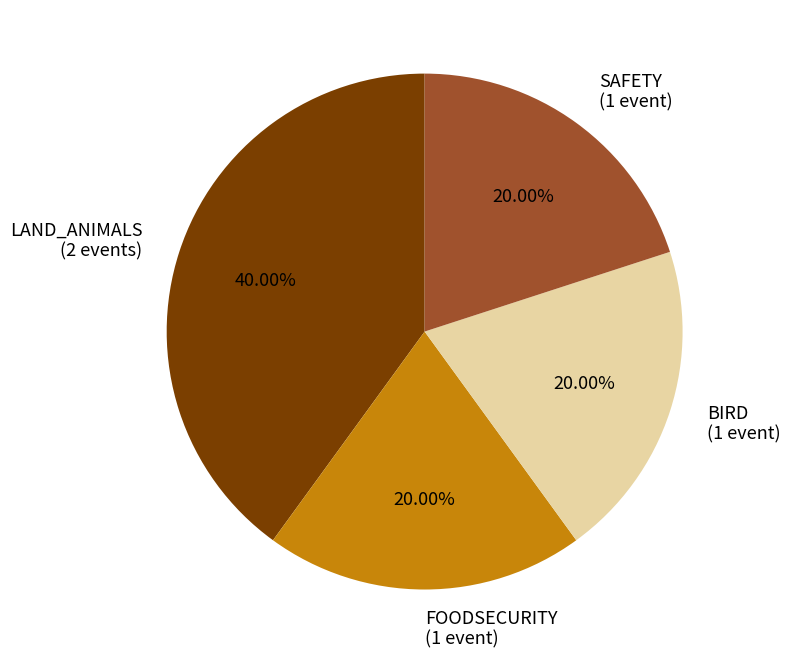

Between LAND_ANIMALS (2 events) and FOODSECURITY (1 event), which is larger?

LAND_ANIMALS (2 events)